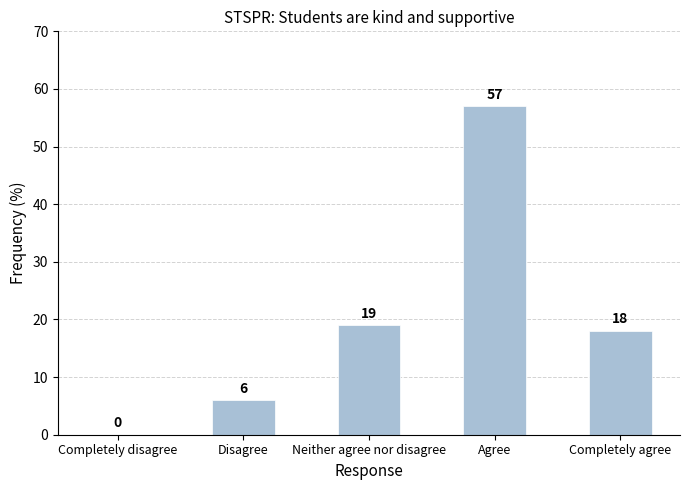

Between Neither agree nor disagree and Completely agree, which is larger?

Neither agree nor disagree